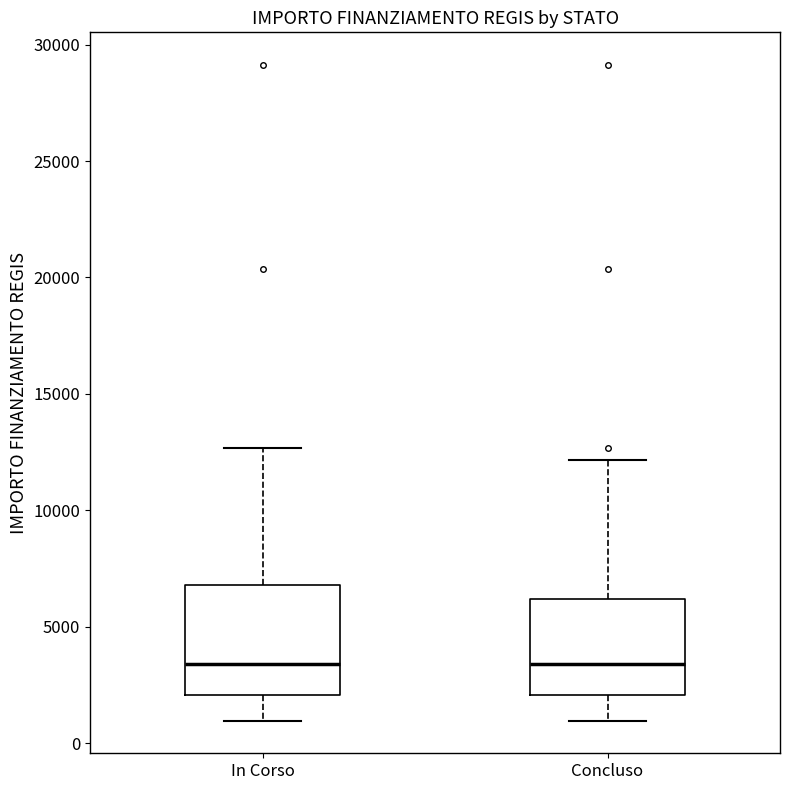

Reading left to right, transcribe this box plot: for each box, give where its median line is, the range the box spans, and where its two whiskers end, as read against the y-axis. The values are not printed on the chart, so give them approximately, as read against the axis.

In Corso: median 3500, box 2000 to 7000, whiskers 1000 to 12500
Concluso: median 3500, box 2000 to 6000, whiskers 1000 to 12000